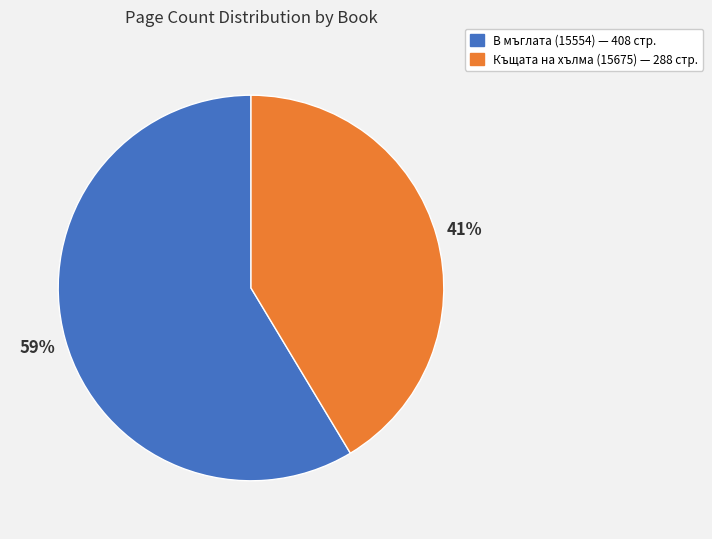

Count the number of slices in the pie.

2